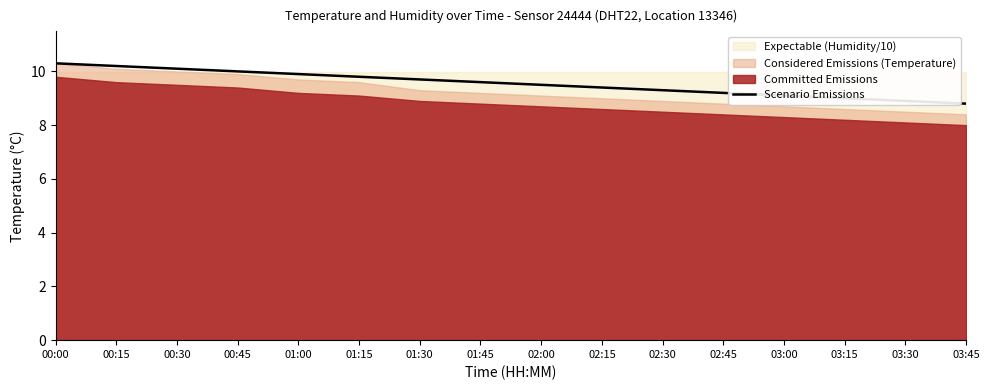

Is it true that the value at 00:00 is 10.3?

True